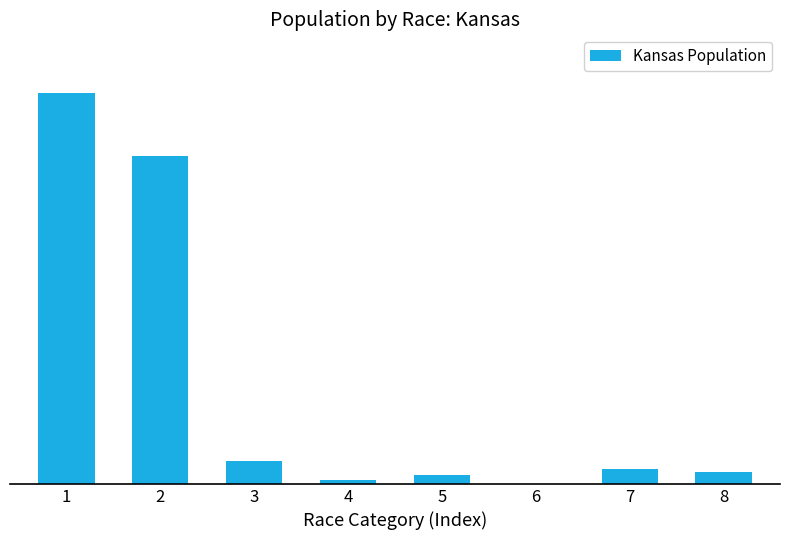

What is the difference between the second highest and minimum values?

2388806